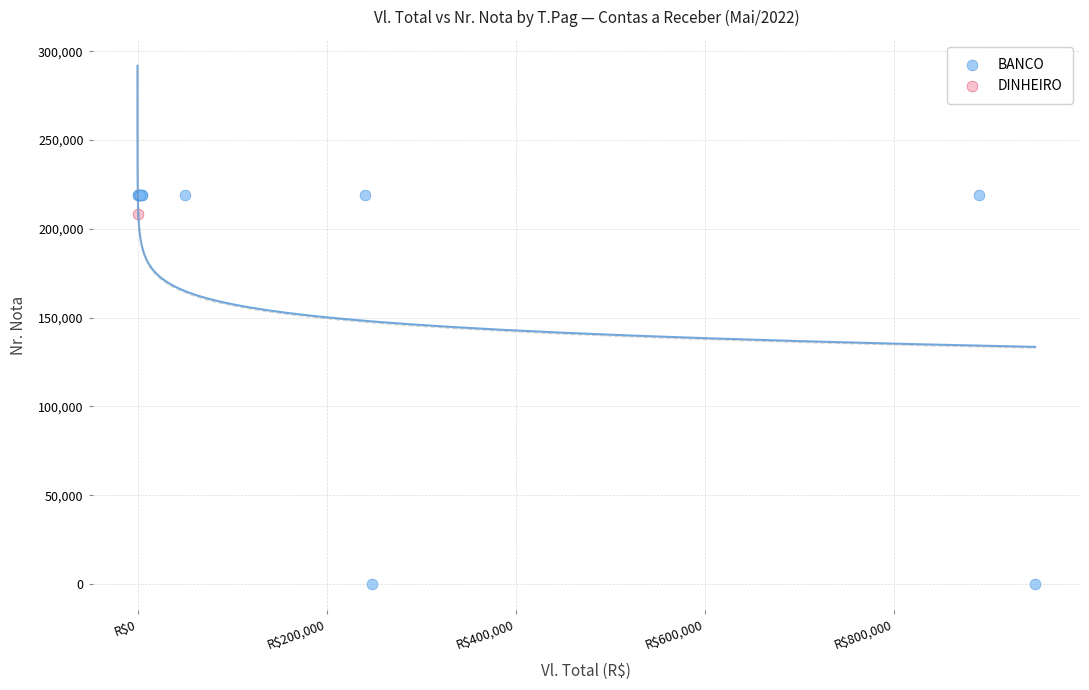

What are all the series names shown in the legend?

BANCO, DINHEIRO